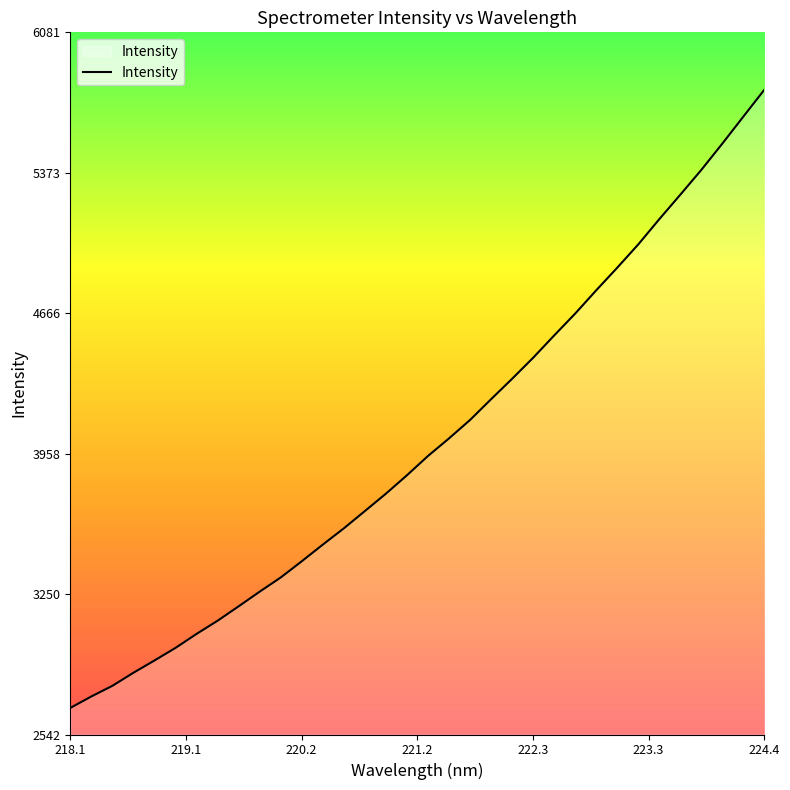

What is the maximum value shown in the chart?

5791.6